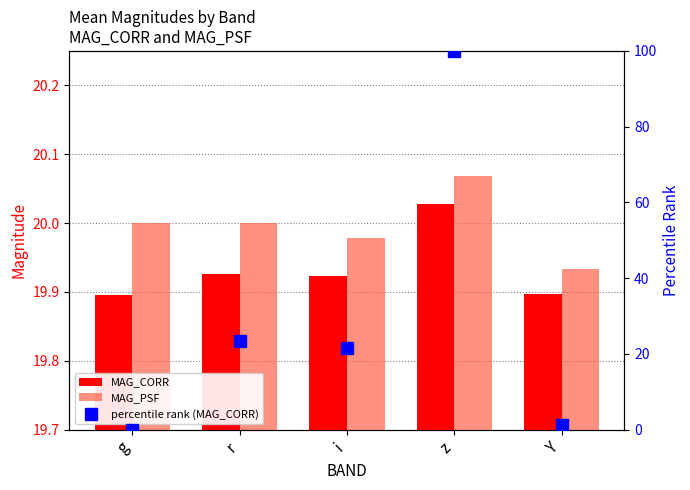

What is the total value across all series at i?

61.5